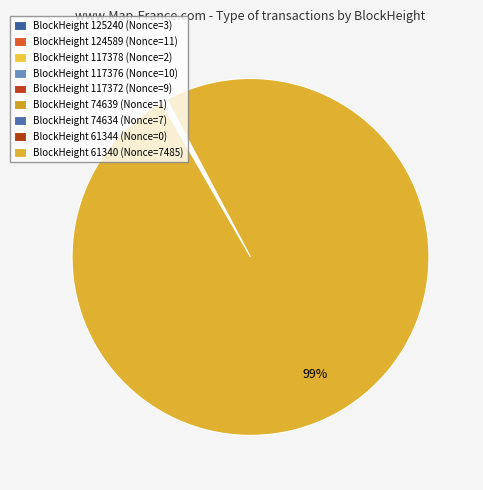

To the nearest percent, what is the average slice percentage?

11%